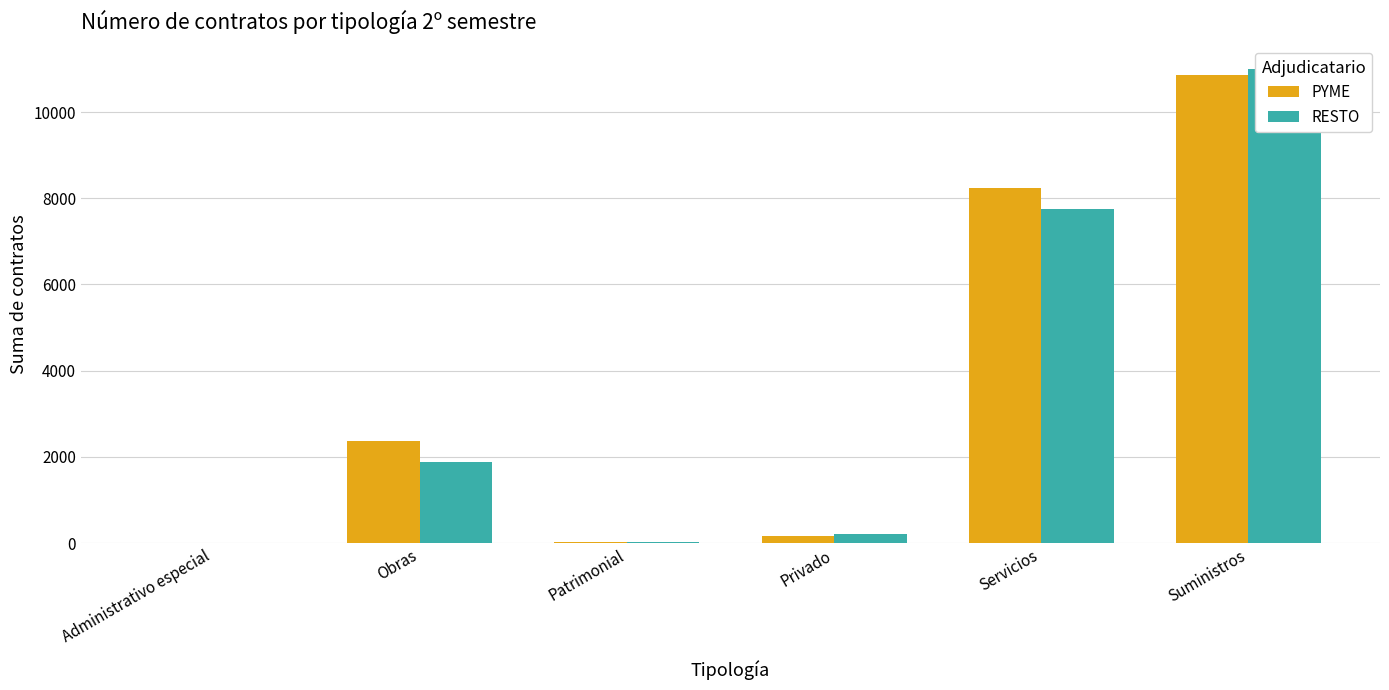

What position from the left is Patrimonial?

3